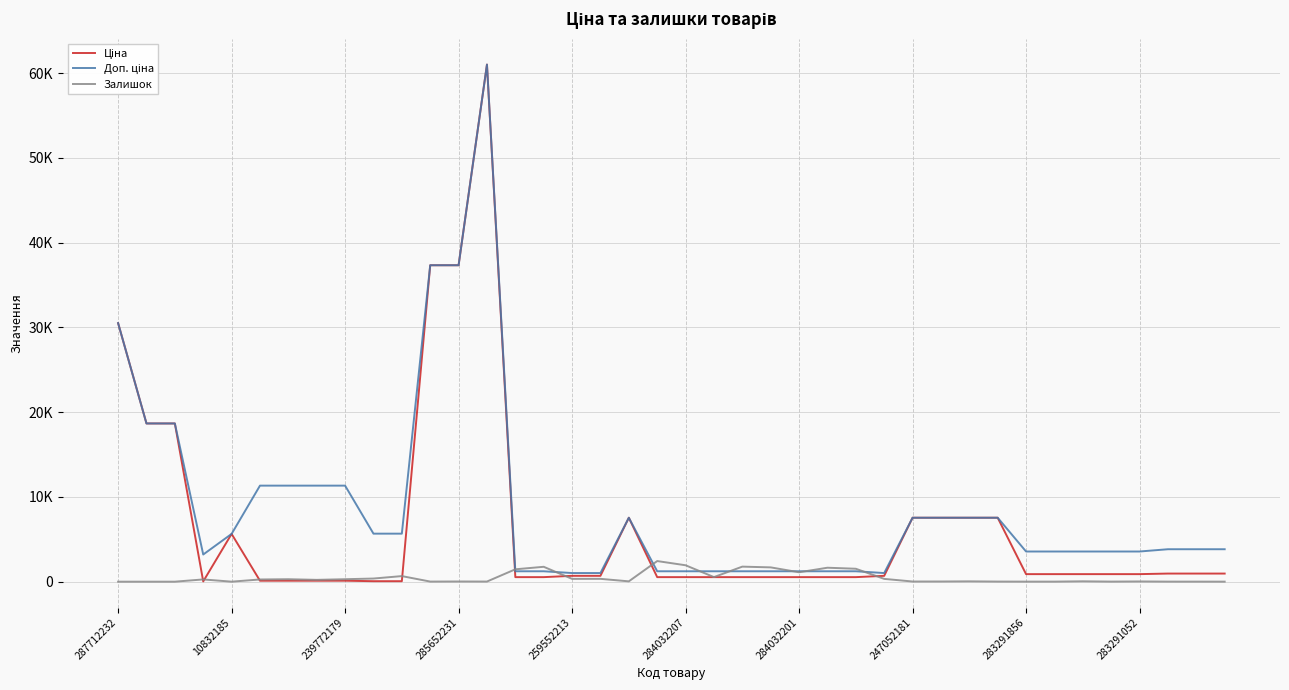

At which category does the chart reach its minimum across all series?

287712232